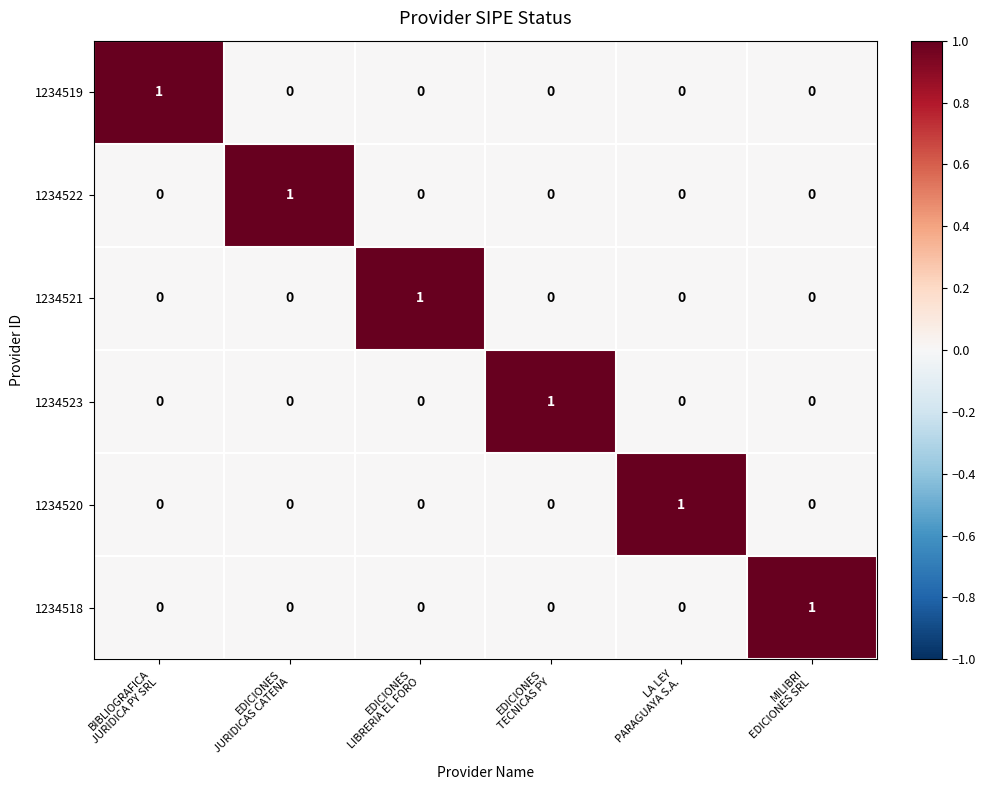

How many distinct data groups are displayed?

6